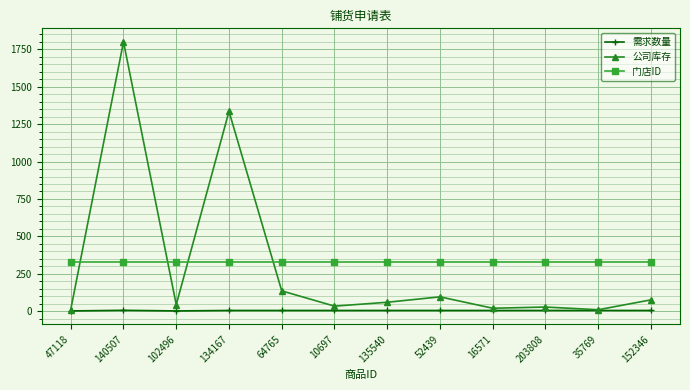

What is the greatest value displayed?

1800